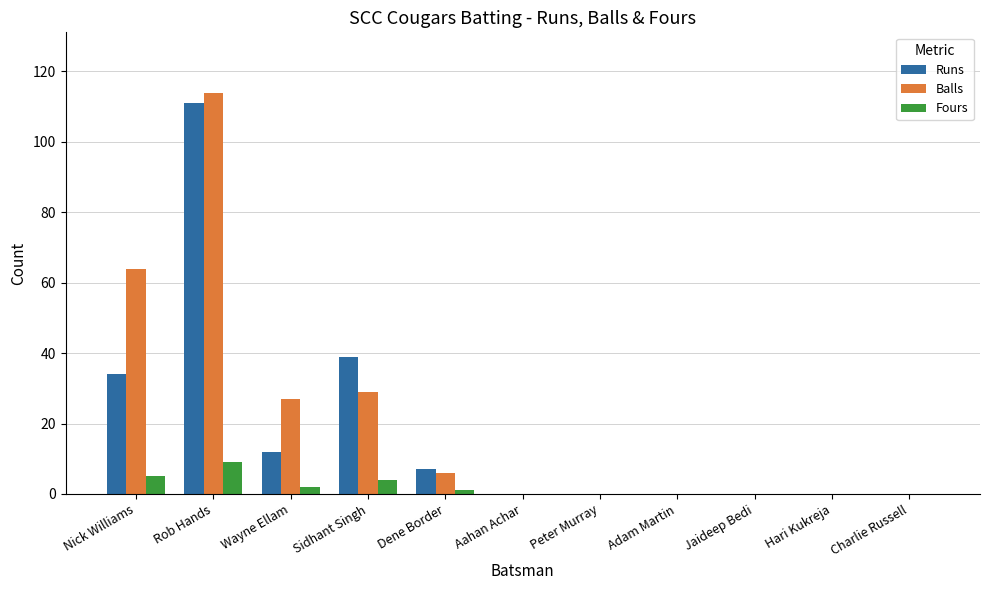

Between Sidhant Singh and Aahan Achar, which series saw the biggest shift?

Runs